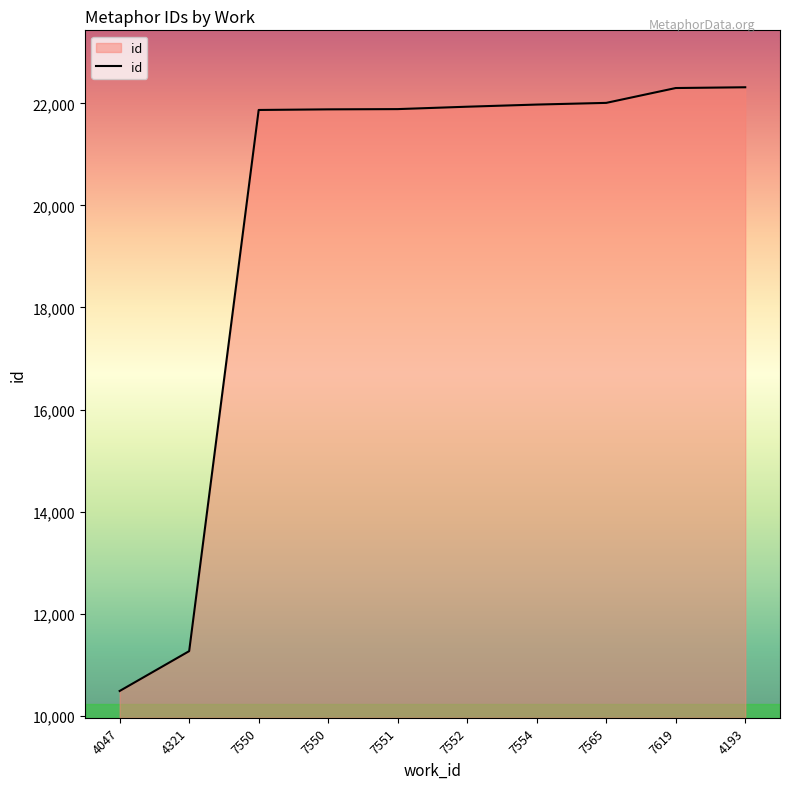

What is the average value?

19793